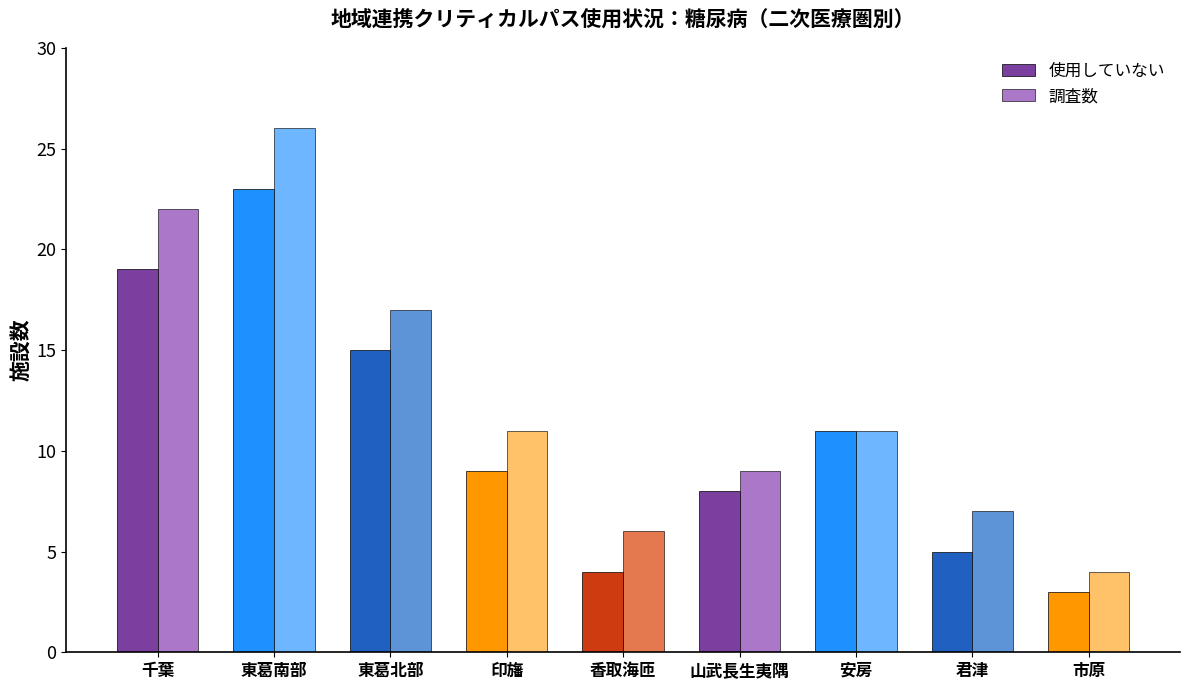

At which label does 調査数 reach its peak?

東葛南部